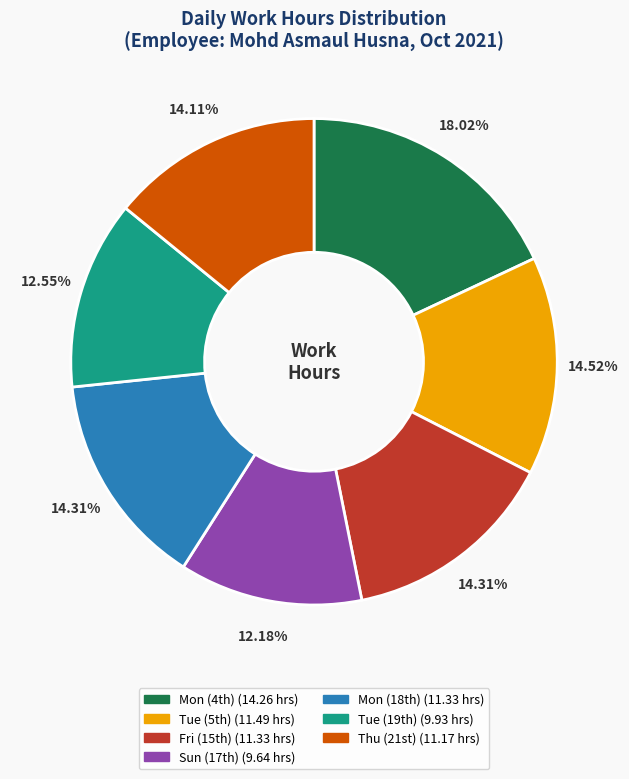

Is there any slice that represents more than half of the pie?

No